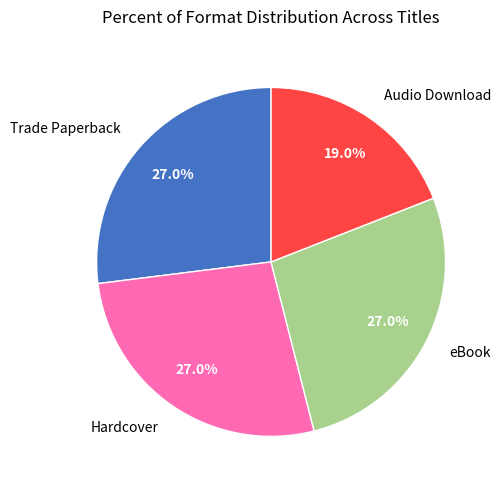

Which slice is the smallest?

Audio Download